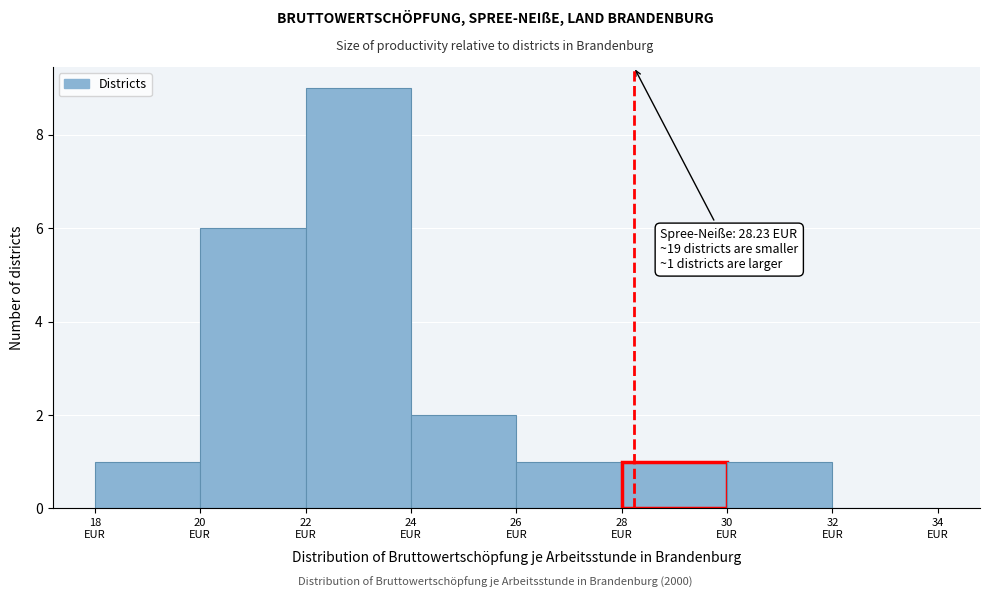

Over which range of the x-axis is the bar tallest?

22 to 24